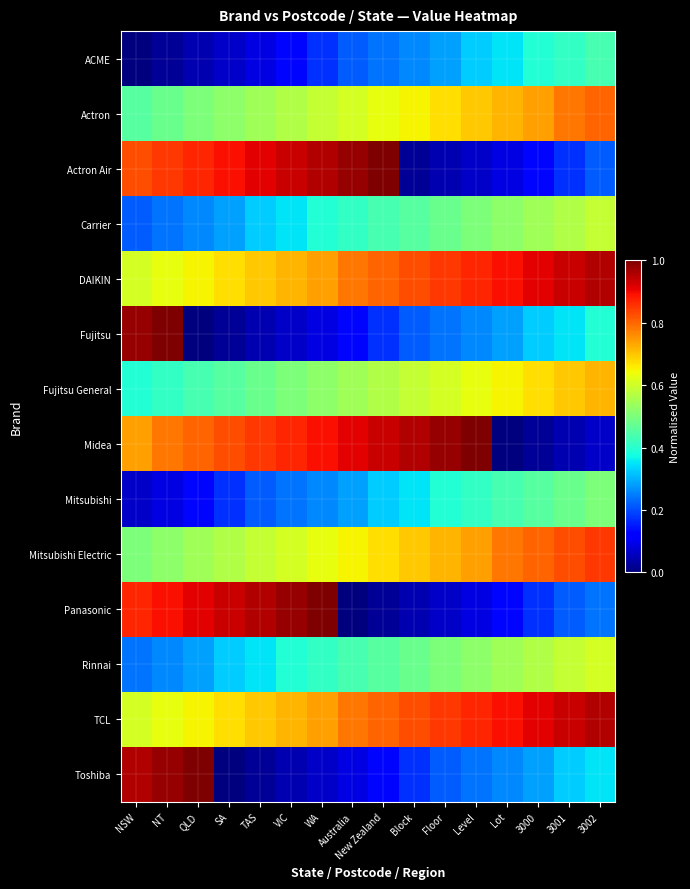

Rank the series at Australia from highest to lowest value.

Actron Air, Midea, DAIKIN, TCL, Mitsubishi Electric, Actron, Fujitsu General, Rinnai, Carrier, Mitsubishi, ACME, Fujitsu, Toshiba, Panasonic